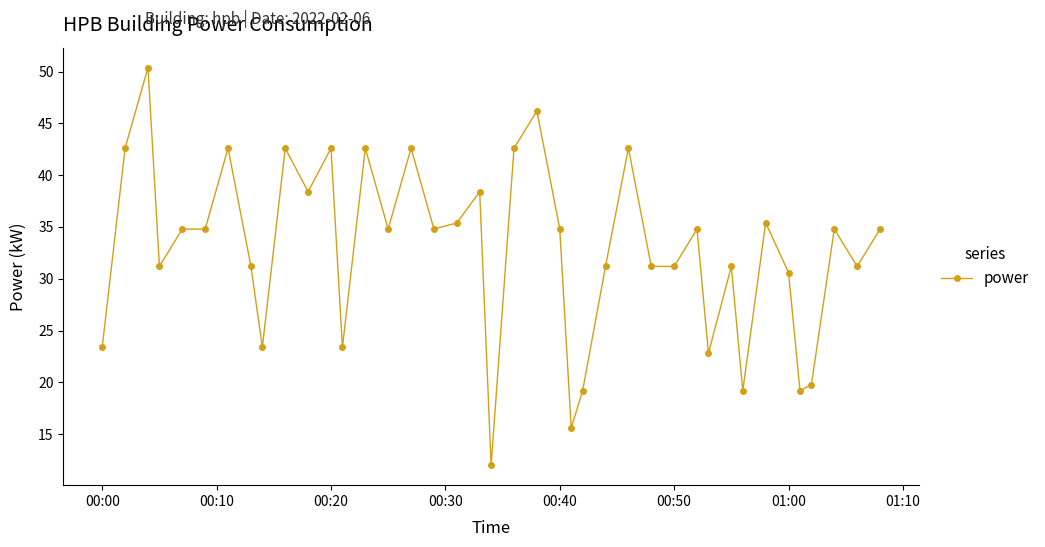

What is the value of the 24th point from the left?

15.6